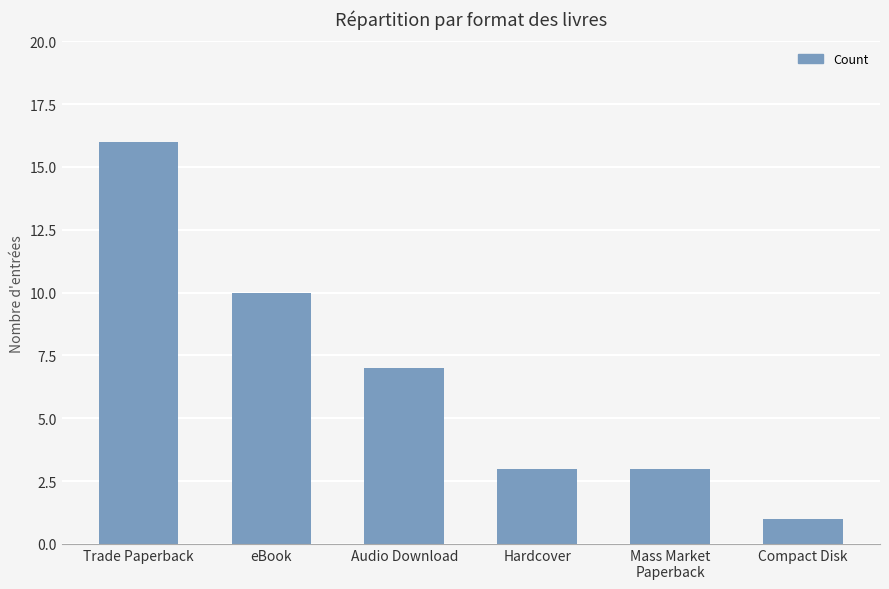

Is it true that the value at Mass Market
Paperback is 3?

True